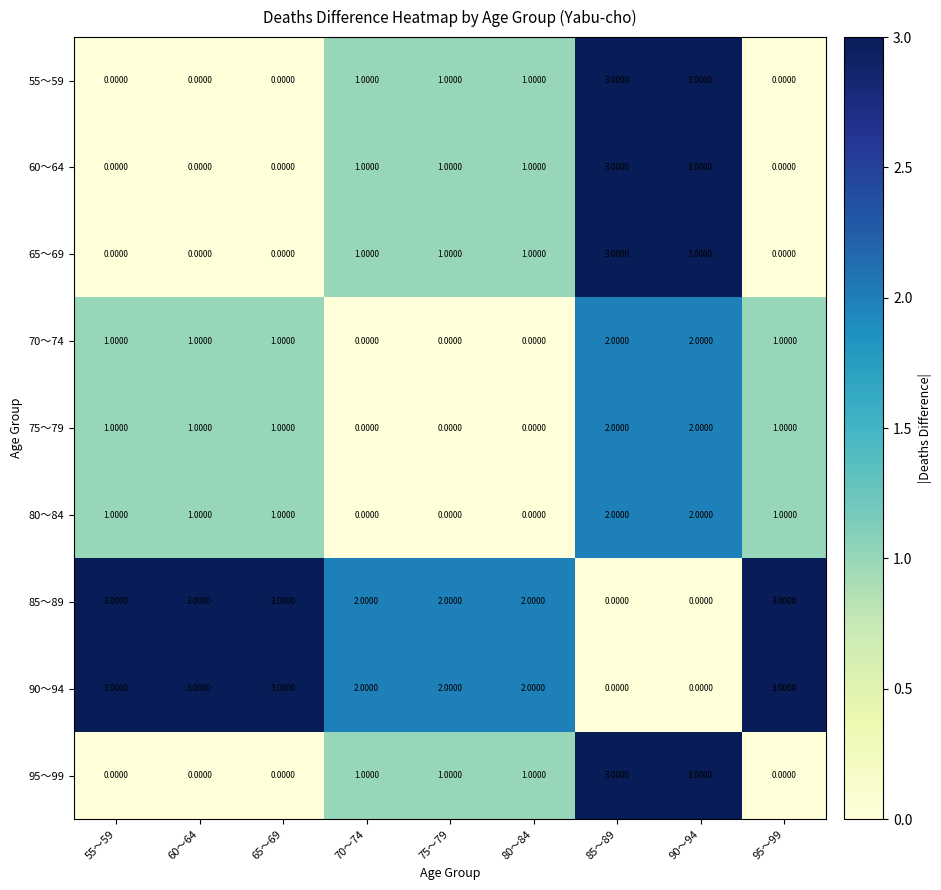

What is the difference between the highest and lowest values at 60～64?

3